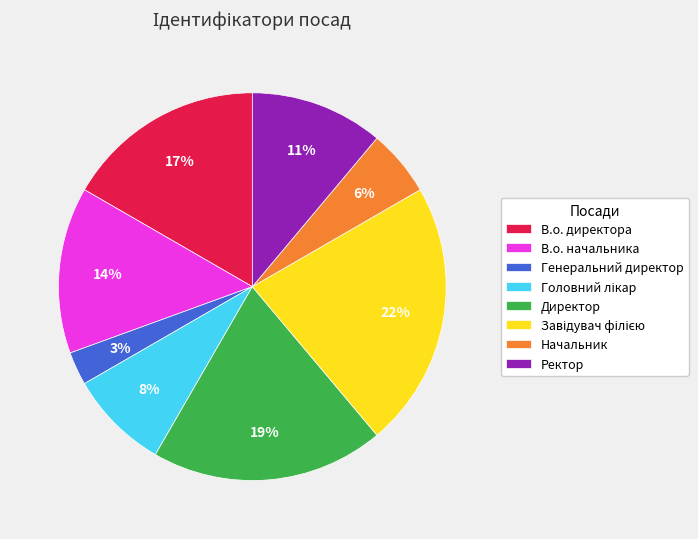

What percentage is the Директор slice, to the nearest percent?

19%